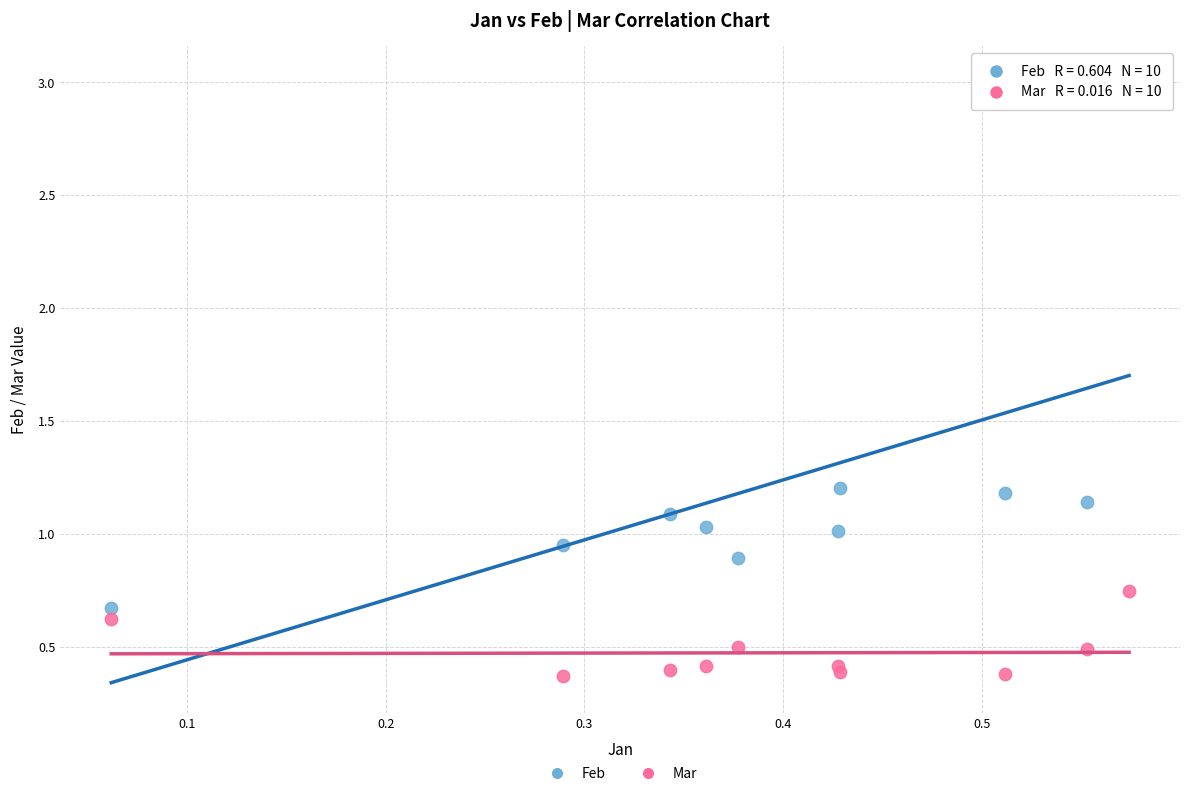

Which series has the widest spread of Y values?

Feb